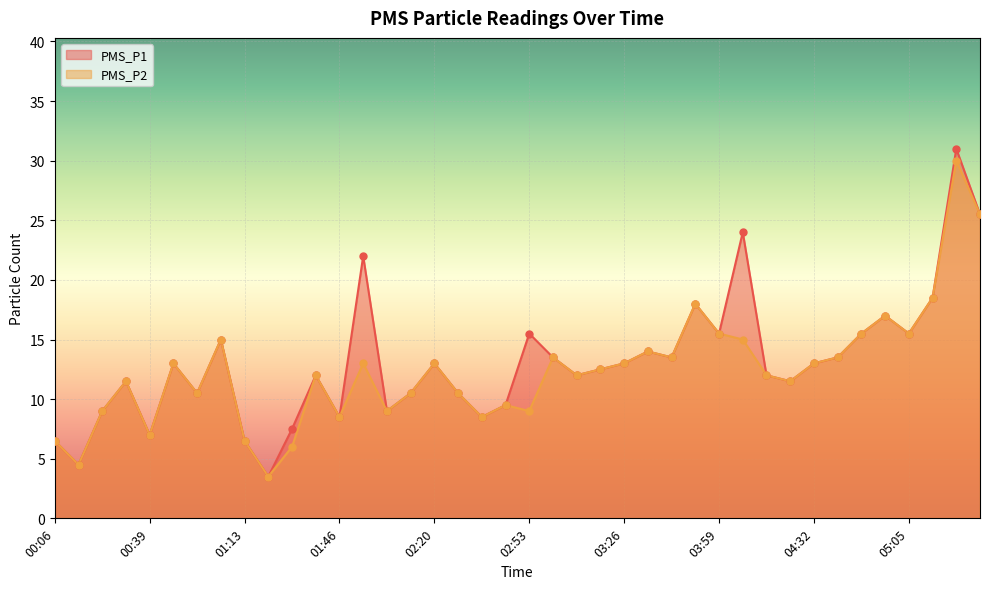

Which series contains the highest Y value?

PMS_P1